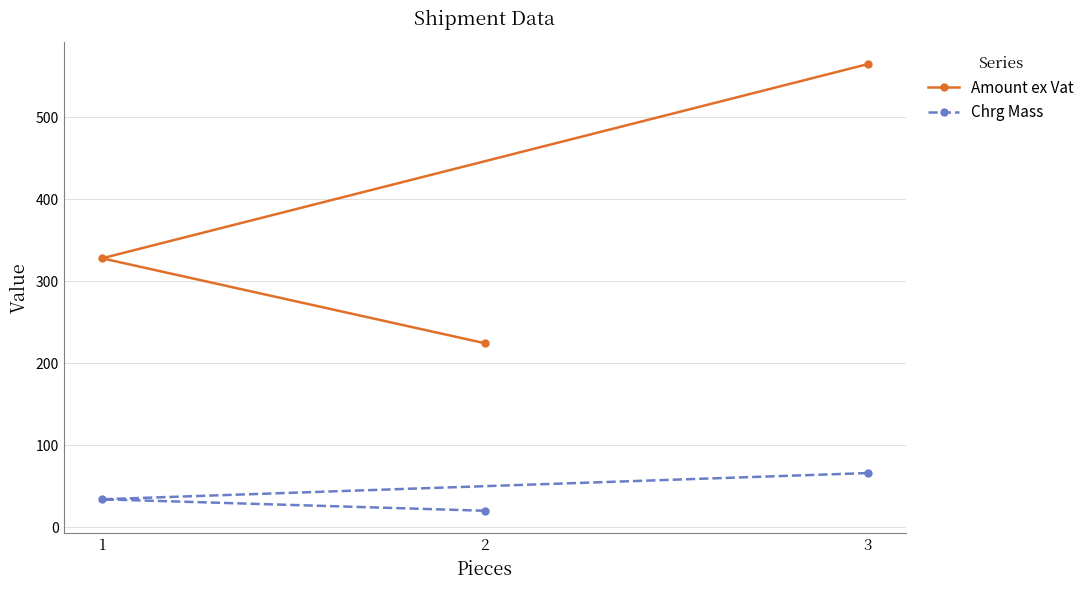

At 1, list the series in order from smallest to largest.

Chrg Mass, Amount ex Vat